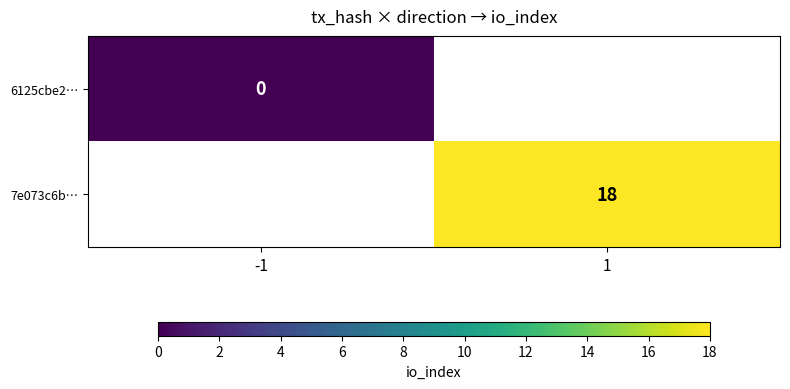

Is the value of 7e073c6b… at 1 greater than the value of 6125cbe2… at -1?

Yes